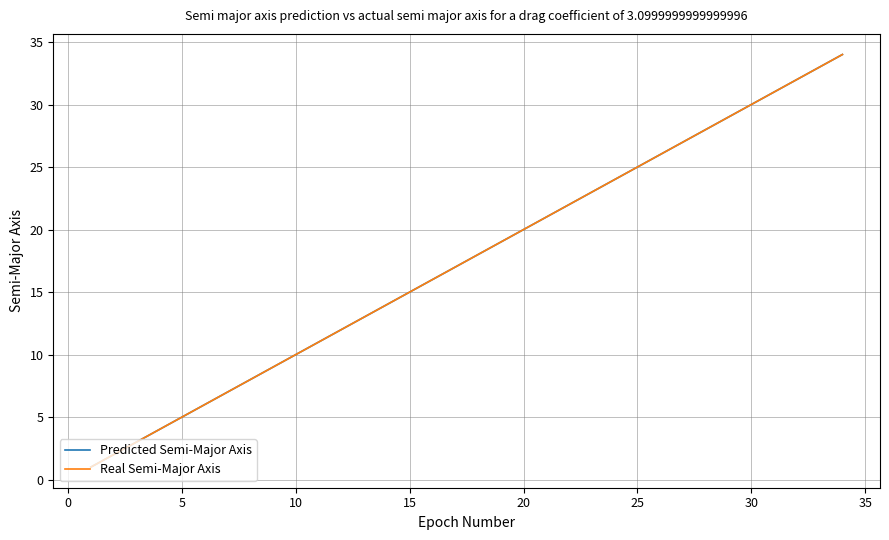

Which series has the largest total across all categories?

Predicted Semi-Major Axis